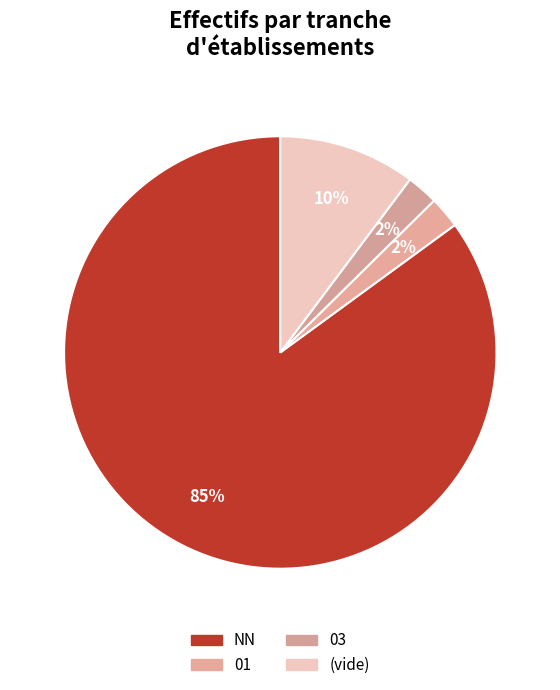

Which category has the biggest portion of the pie?

NN